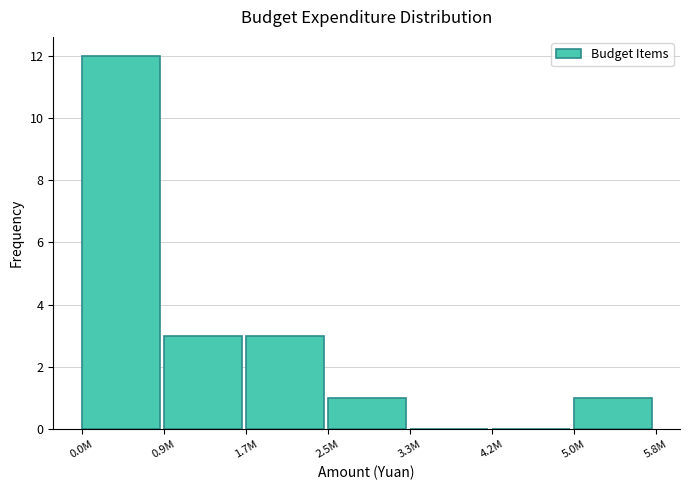

Reading left to right, what are all the values shown in this chart?

0.0M=12	0.9M=3	1.7M=3	2.5M=1	3.3M=0	4.2M=0	5.0M=1